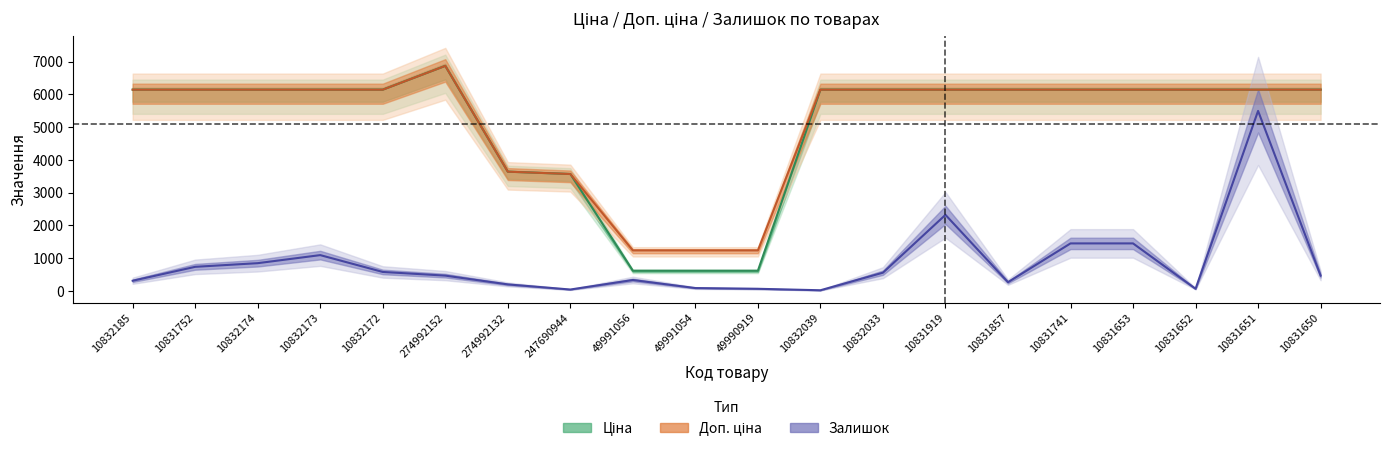

Which series has the largest total across all categories?

Доп. ціна (line)